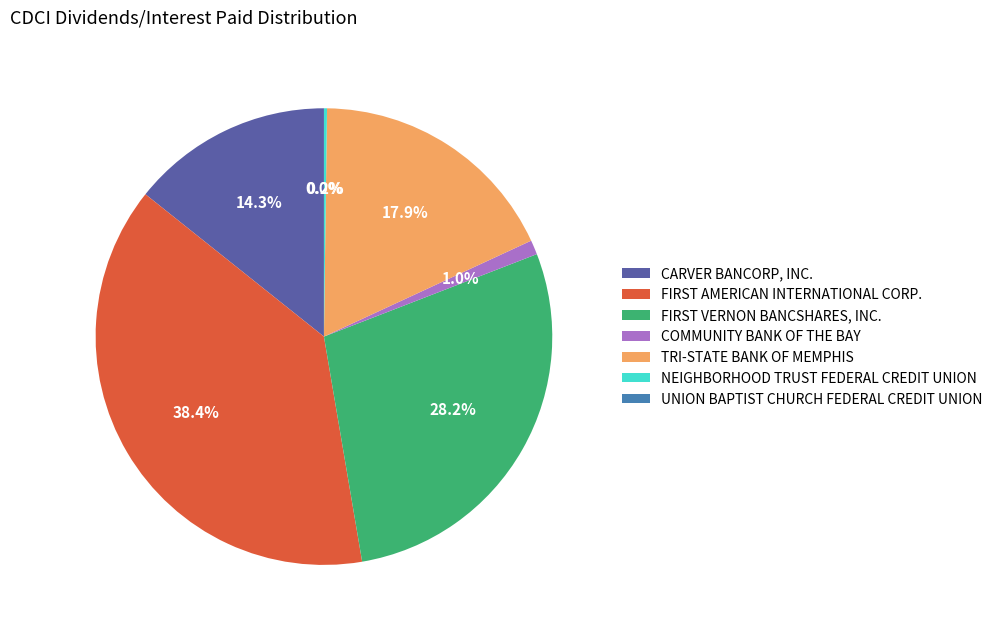

What percentage is NOT represented by COMMUNITY BANK OF THE BAY?

99.0%